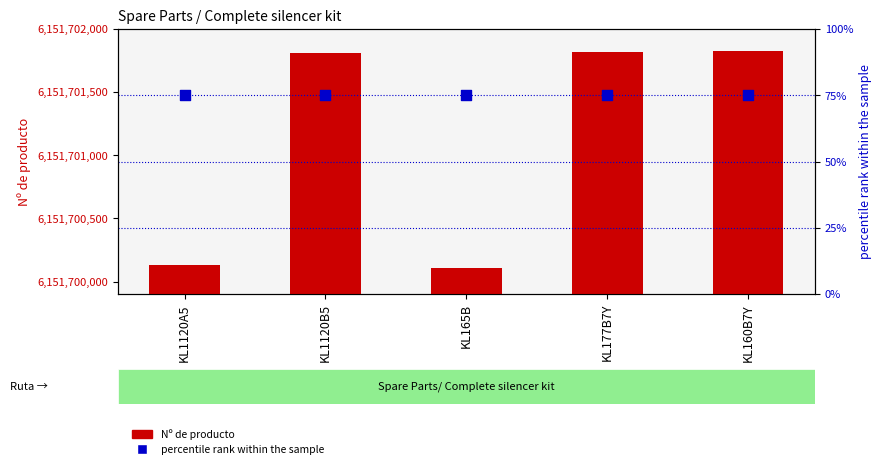

At which category is the sum across all series the highest?

KL160B7Y